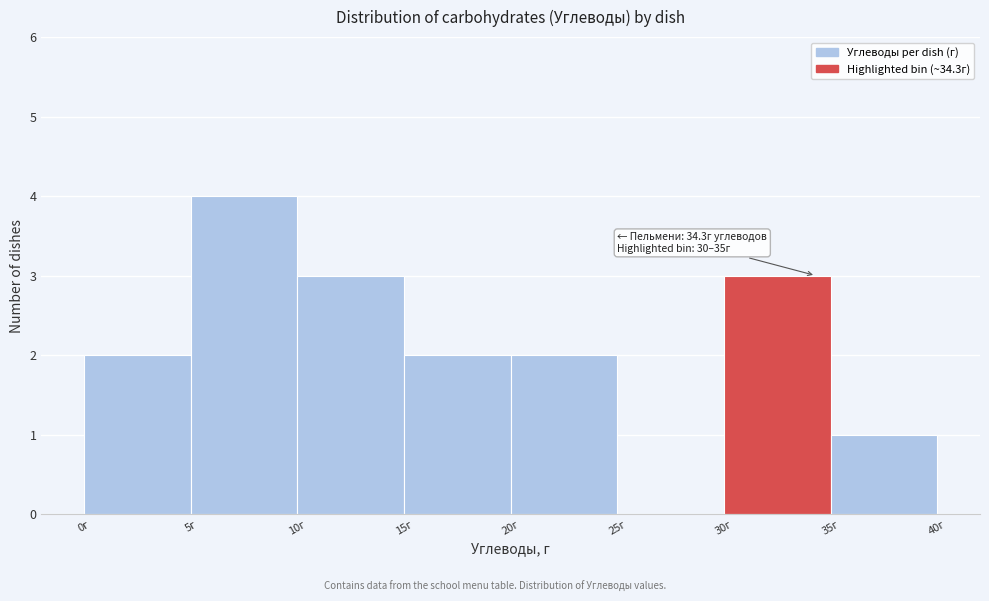

Over which range of the x-axis is the bar tallest?

5 to 10